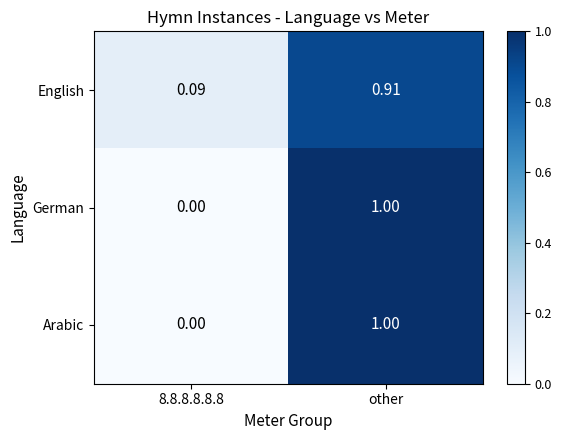

What is the maximum value shown in the chart?

1.0